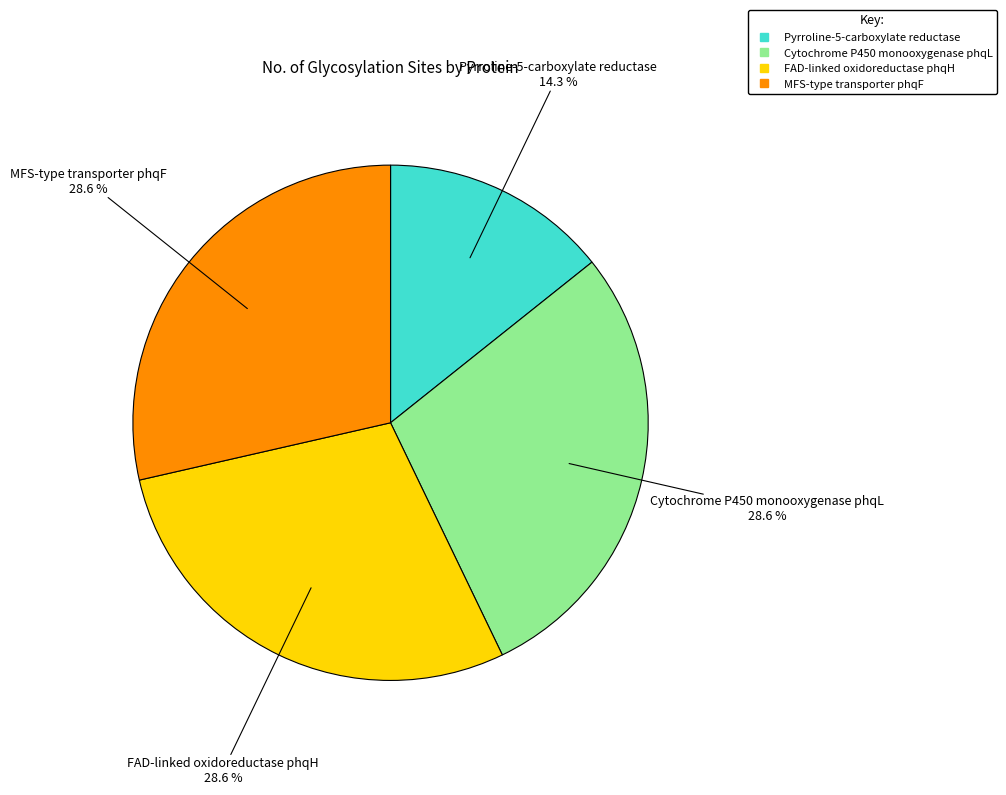

What is the ratio of the value at Cytochrome P450 monooxygenase phqL to the value at MFS-type transporter phqF?

1.0